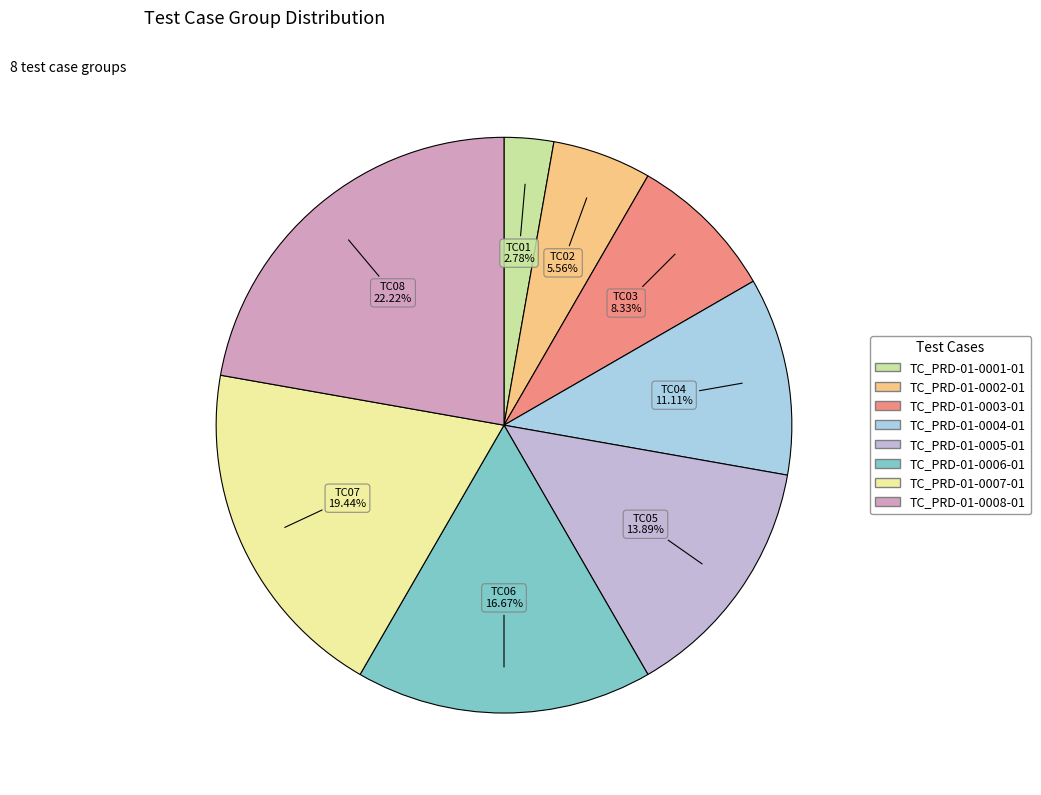

What is the ratio of the value at TC_PRD-01-0005-01 to the value at TC_PRD-01-0007-01?

0.7